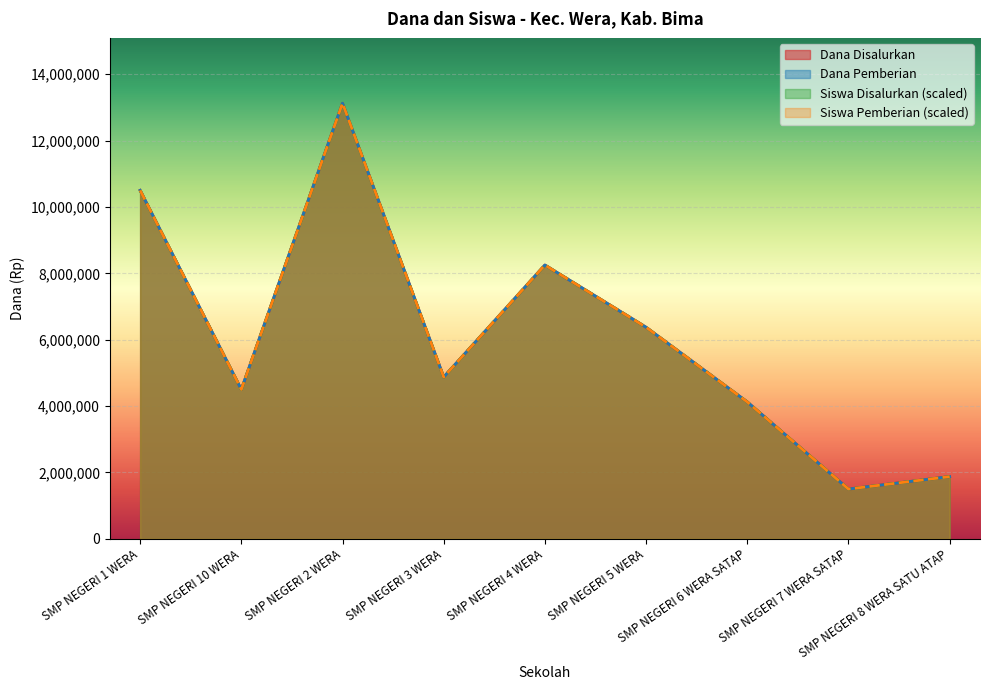

Reading left to right, extract all data points from this chart.

Dana Disalurkan: 10500000	4500000	13125000	4875000	8250000	6375000	4125000	1500000	1875000
Dana Pemberian: 10500000	4500000	13125000	4875000	8250000	6375000	4125000	1500000	1875000
Siswa Disalurkan: 10500000	4500000	13125000	4875000	8250000	6375000	4125000	1500000	1875000
Siswa Pemberian: 10500000	4500000	13125000	4875000	8250000	6375000	4125000	1500000	1875000